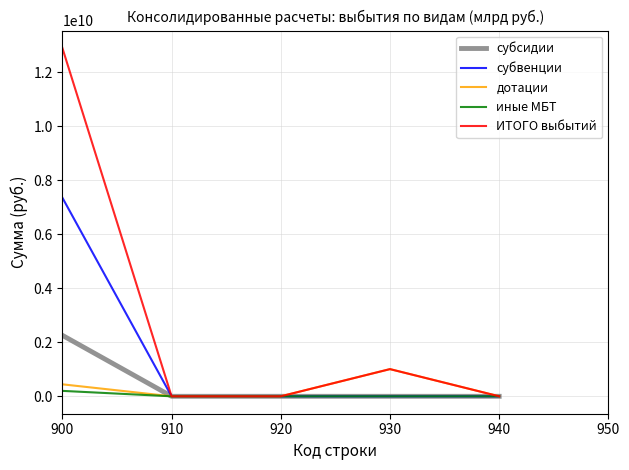

At how many categories does at least one series exceed 7943594710?

1